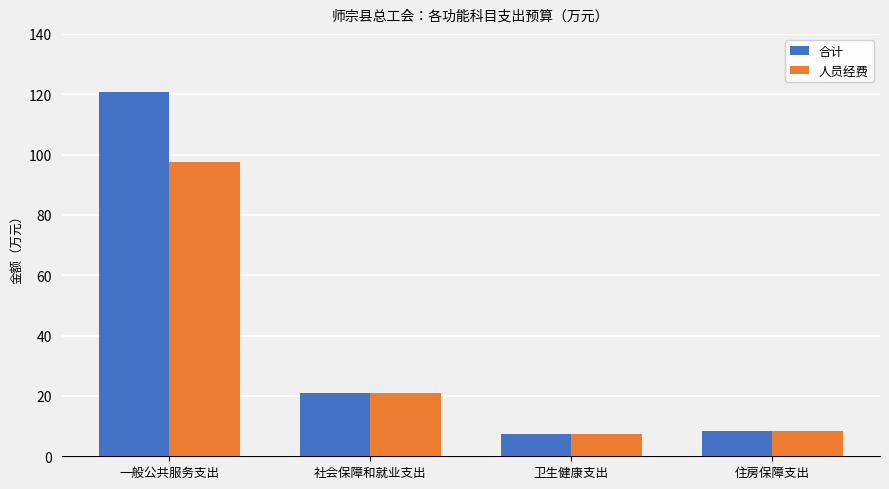

Which series has the largest total across all categories?

合计